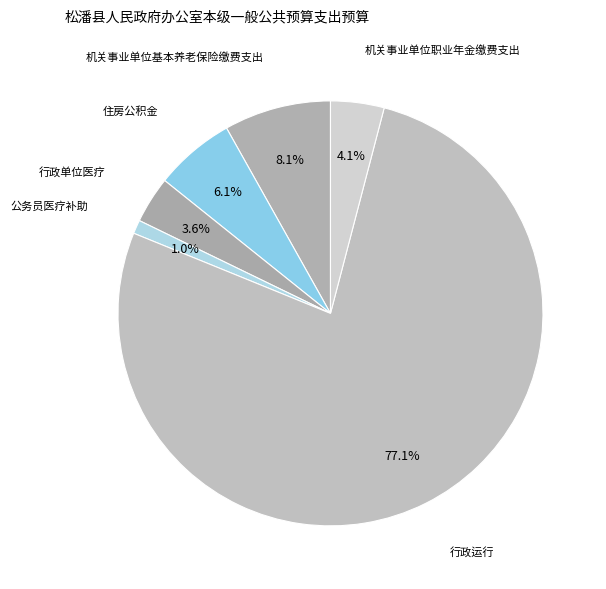

Approximately how many times larger is the value at 住房公积金 compared to 机关事业单位职业年金缴费支出?

1.5